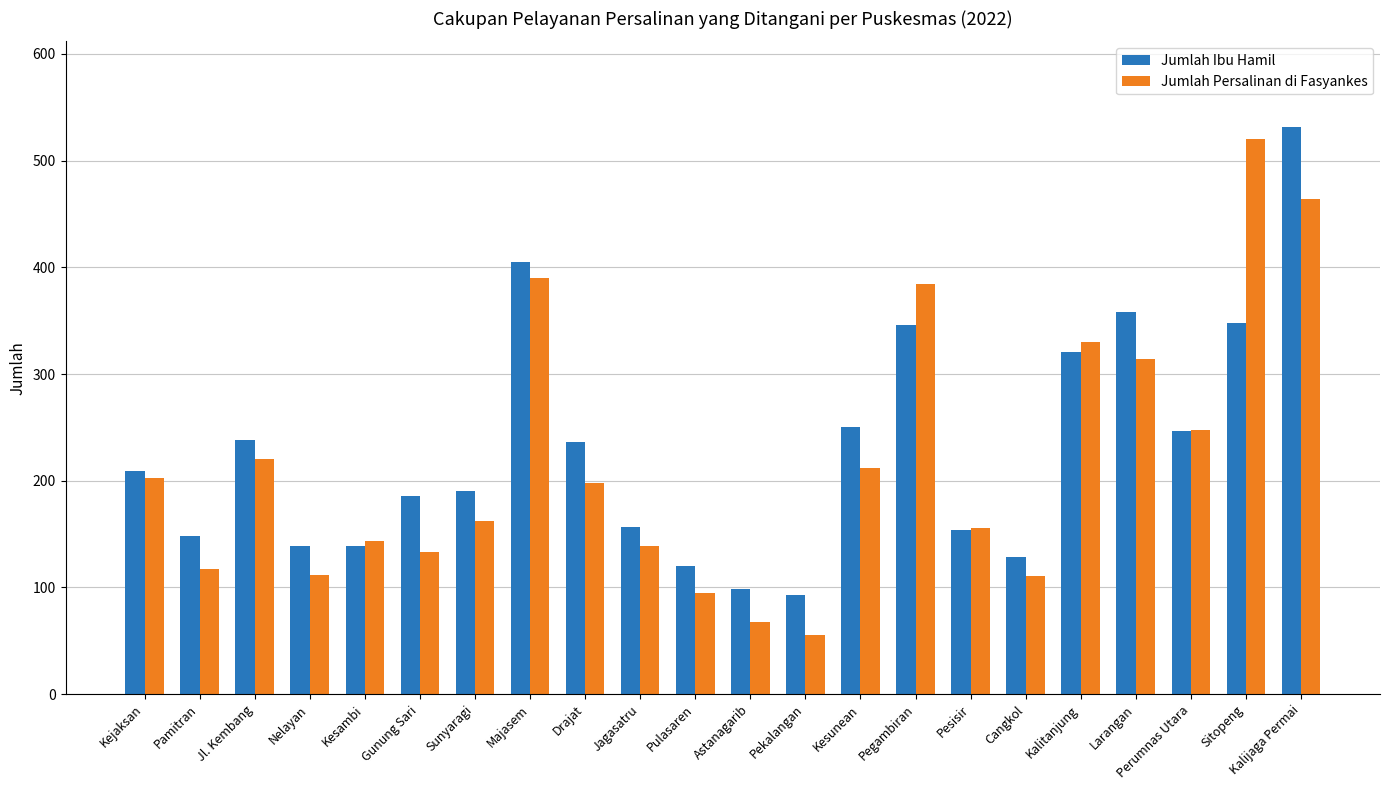

What are all the series names shown in the legend?

Jumlah Ibu Hamil, Jumlah Persalinan di Fasyankes